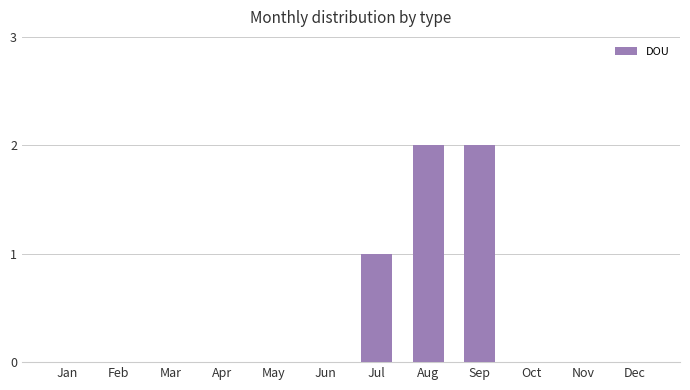

True or false: the data shows 1 at Jun.

False